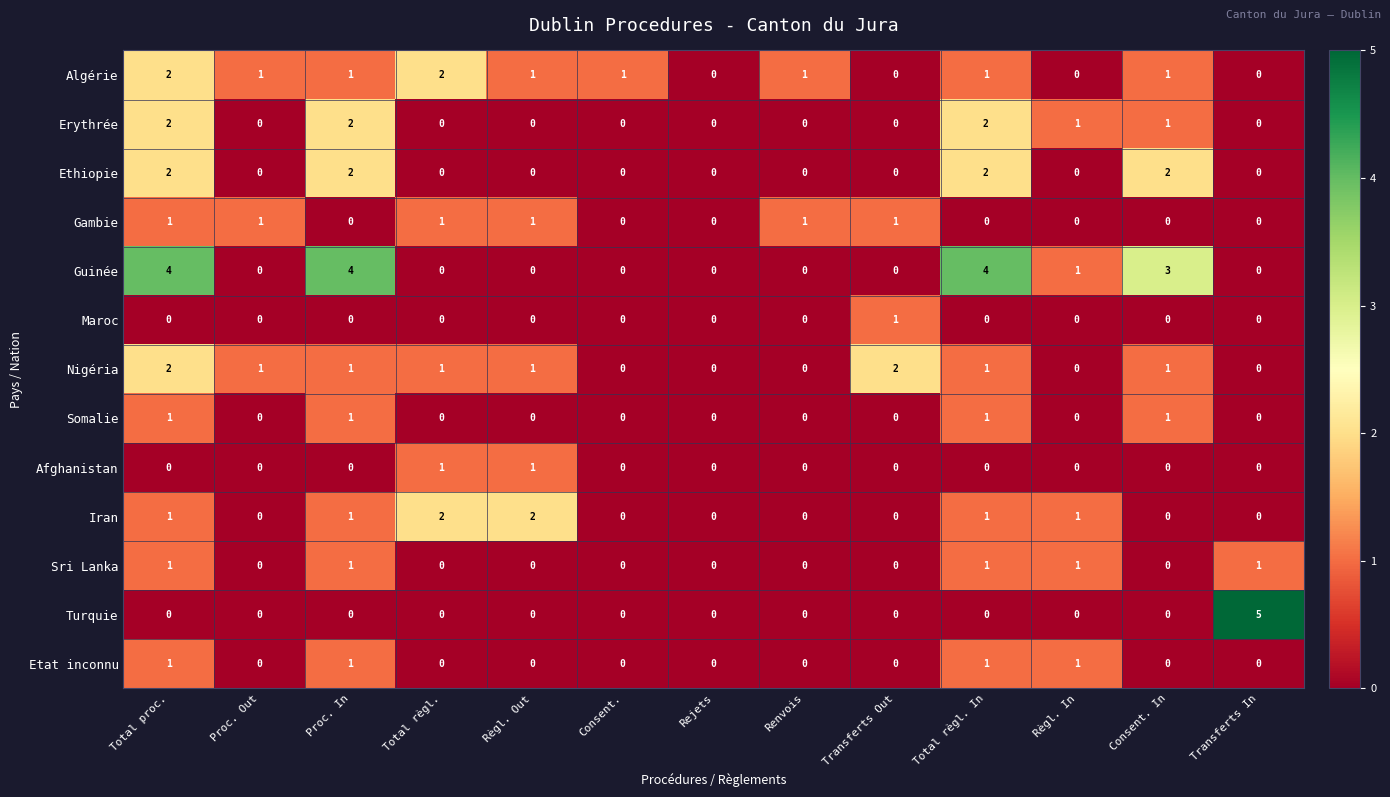

True or false: Iran has a value of 1 at Total proc..

True